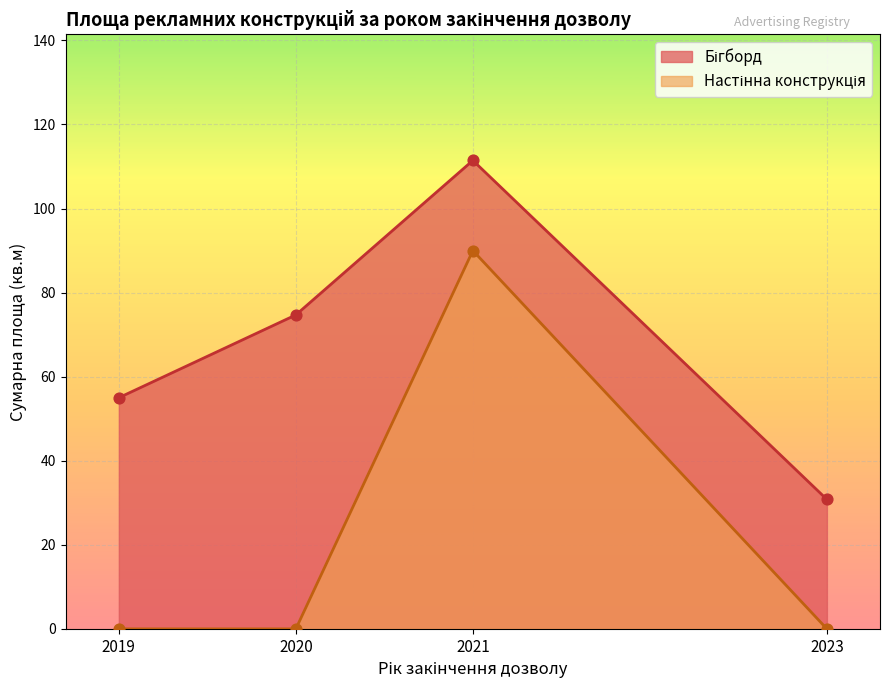

What is the spread (max minus min) of values at 2019?

55.0